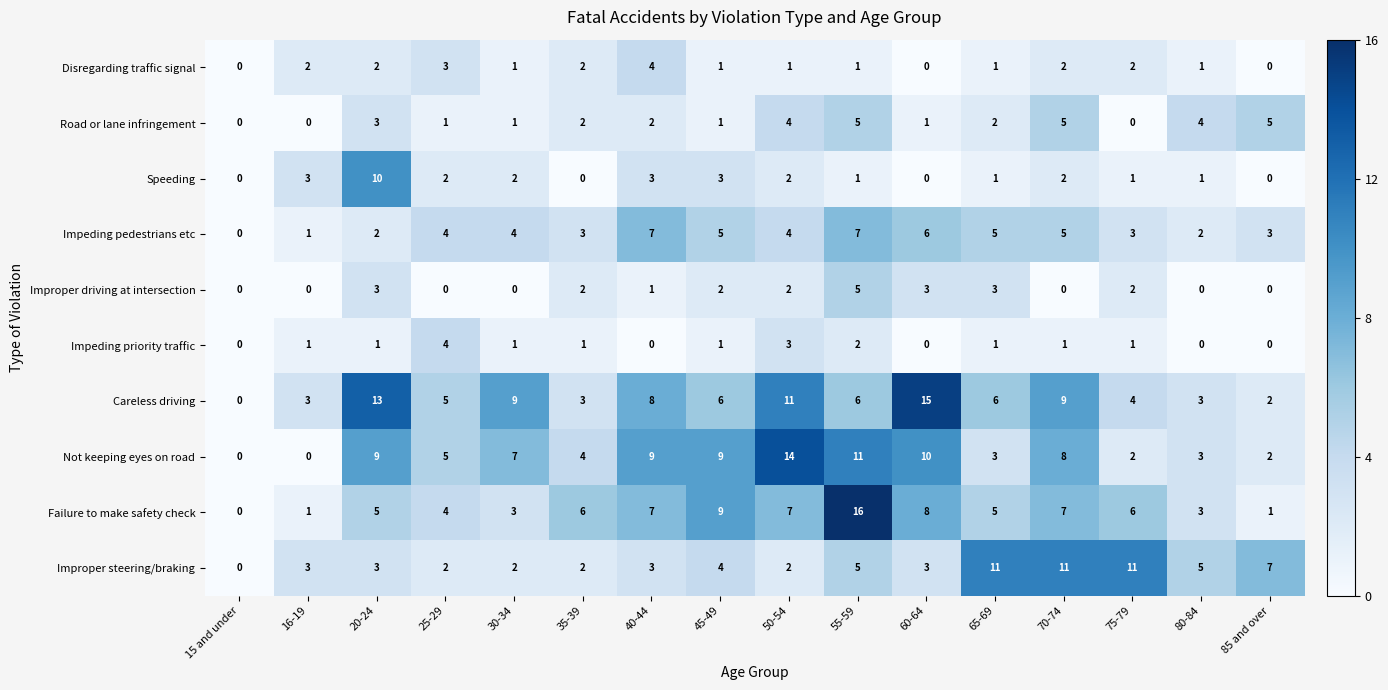

The Improper steering/braking series shows 3 at 50-54. True or false?

False